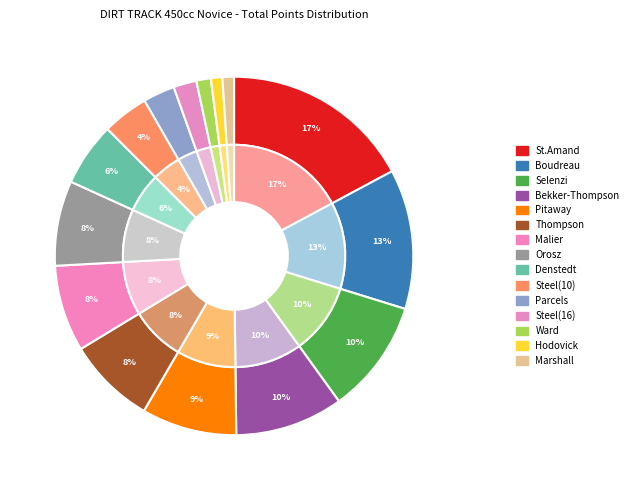

Does Hodovick represent more than half of the total?

No